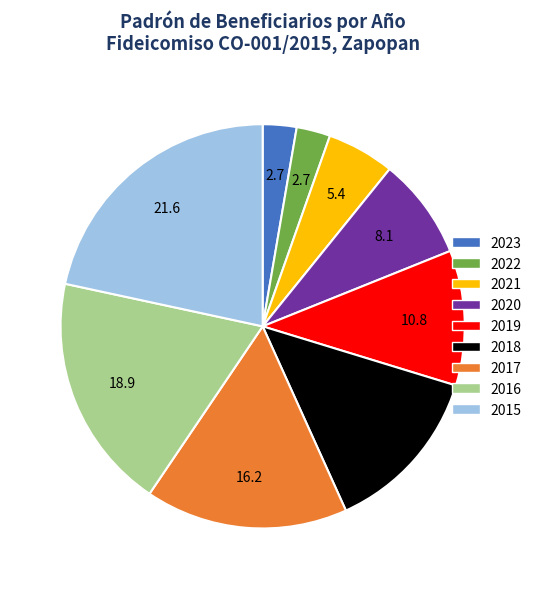

Is 2018 the majority of the pie?

No